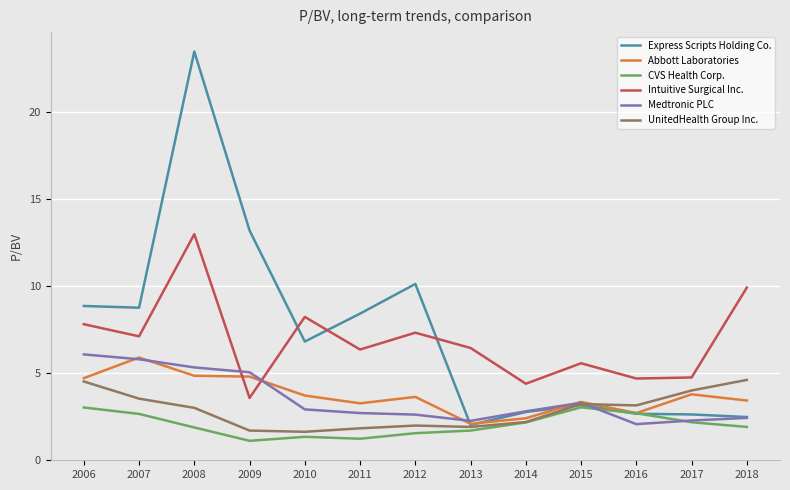

Is it true that Abbott Laboratories equals 2.3 at 2007?

False